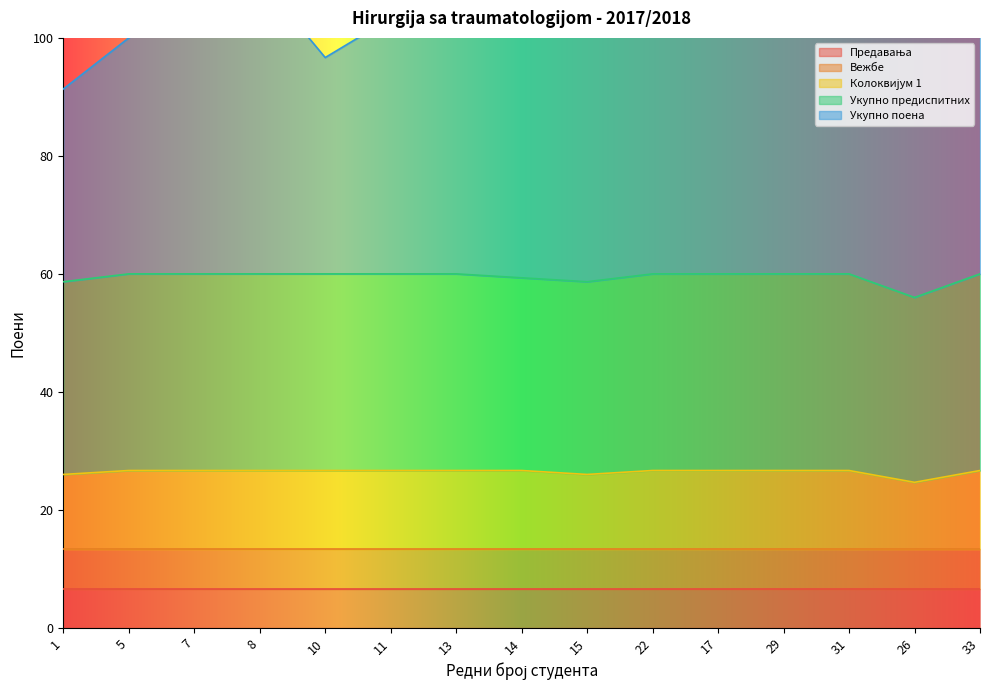

At which category does Укупно поена reach its first local valley?

10